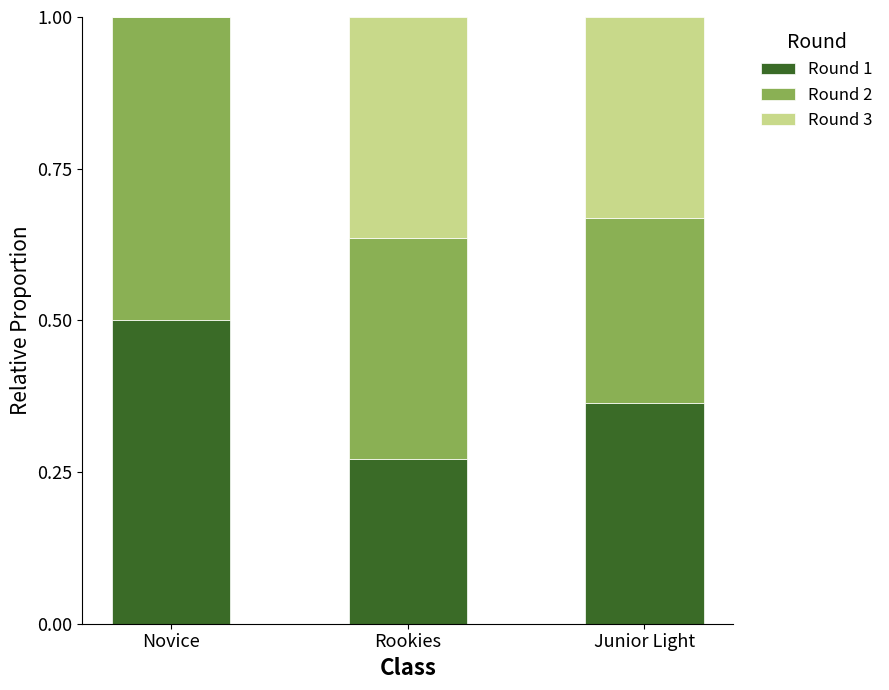

What is the maximum value for Round 1?

0.5